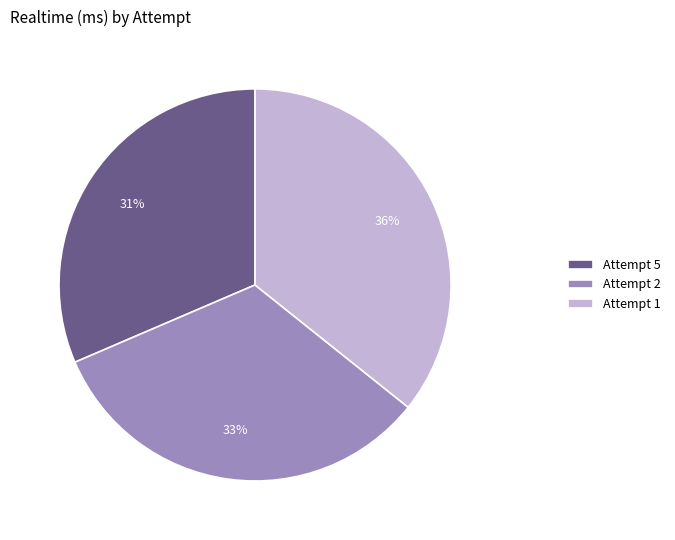

To the nearest percent, what portion does Attempt 1 represent?

36%